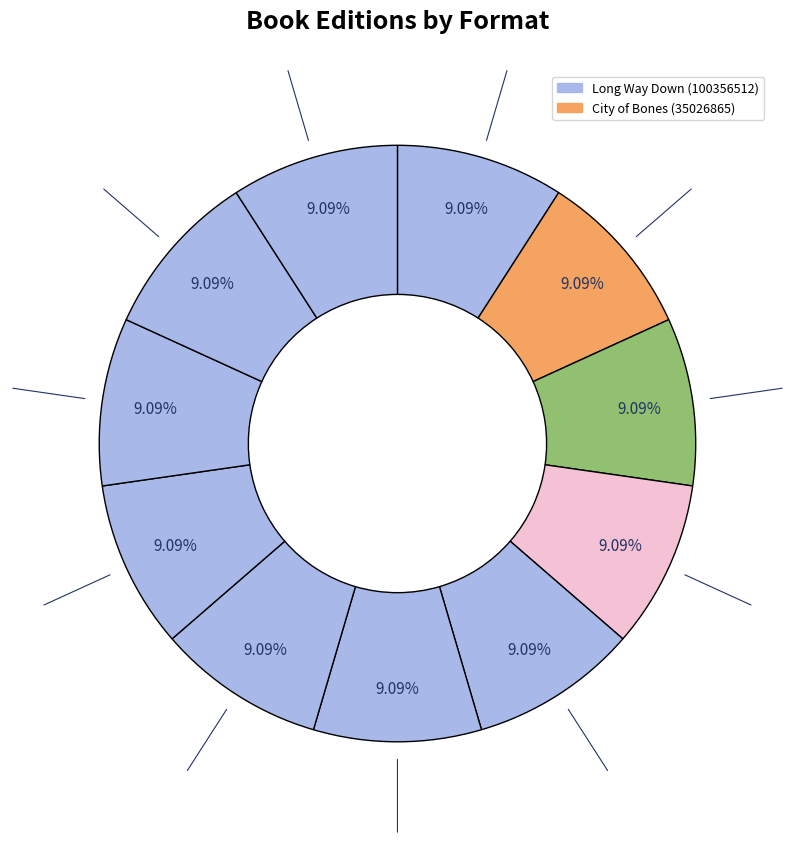

How many segments does this pie chart have?

11